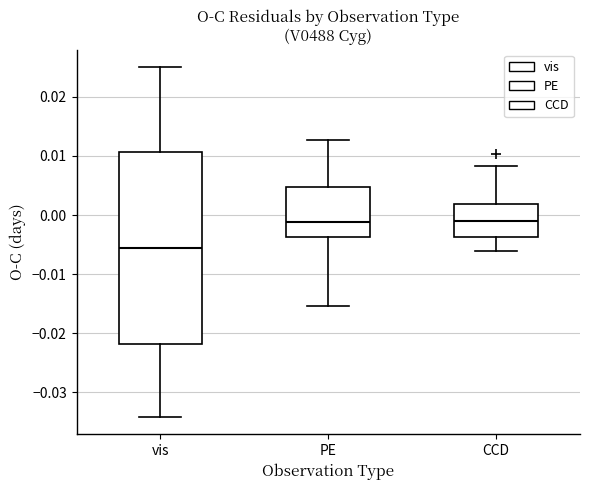

Comparing the boxes themselves (not the whiskers), which one is the tallest?

vis